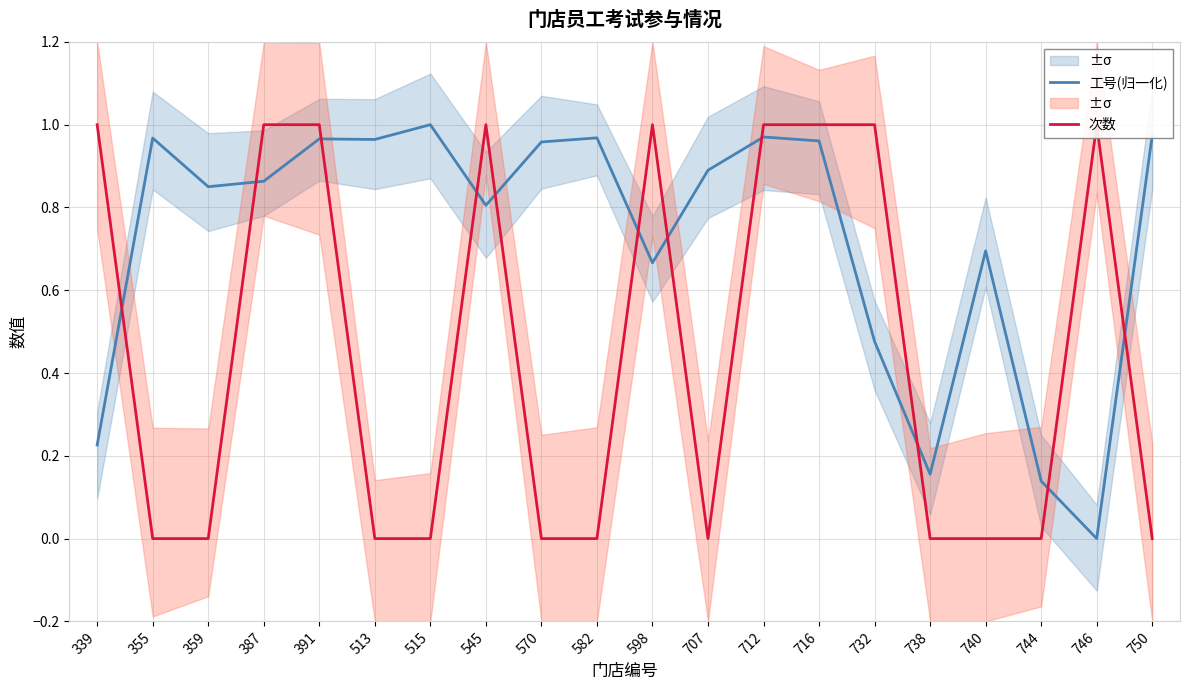

How many interior local valleys does the 工号(归一化) series have?

6